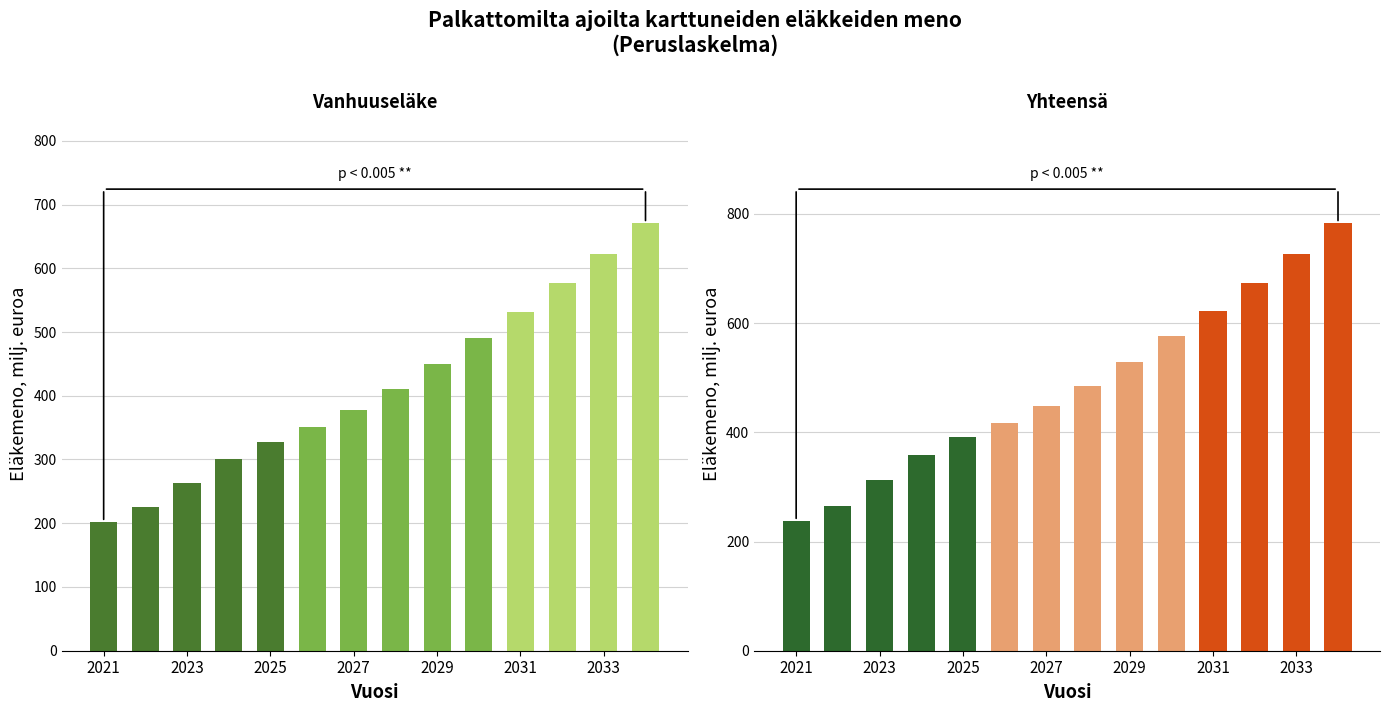

At how many categories does at least one series exceed 552?

5